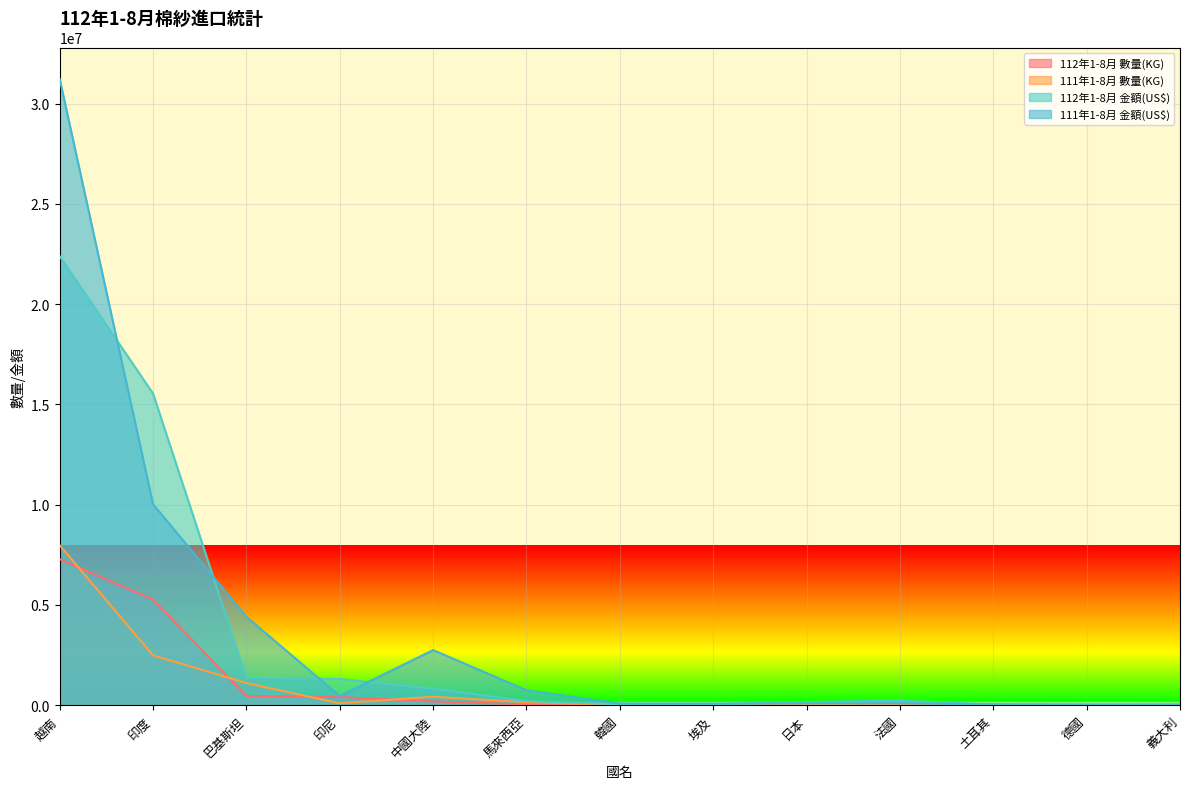

How many categories are shown in the chart?

13